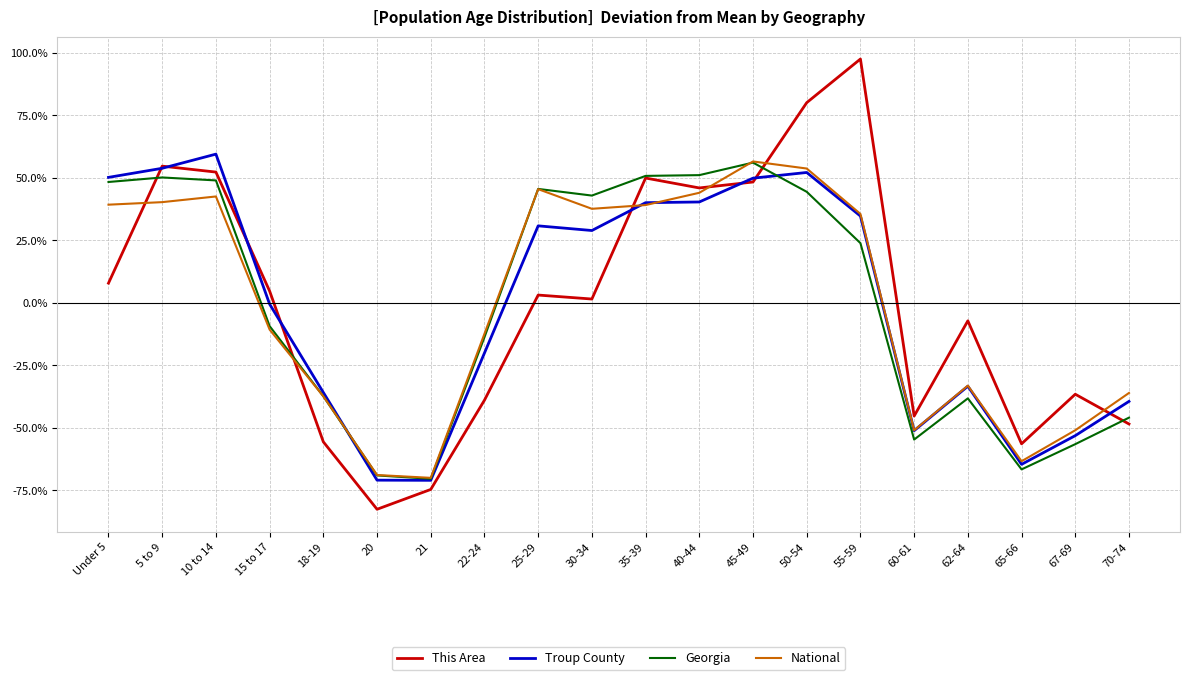

Between 5 to 9 and 22-24, which series saw the biggest shift?

This Area